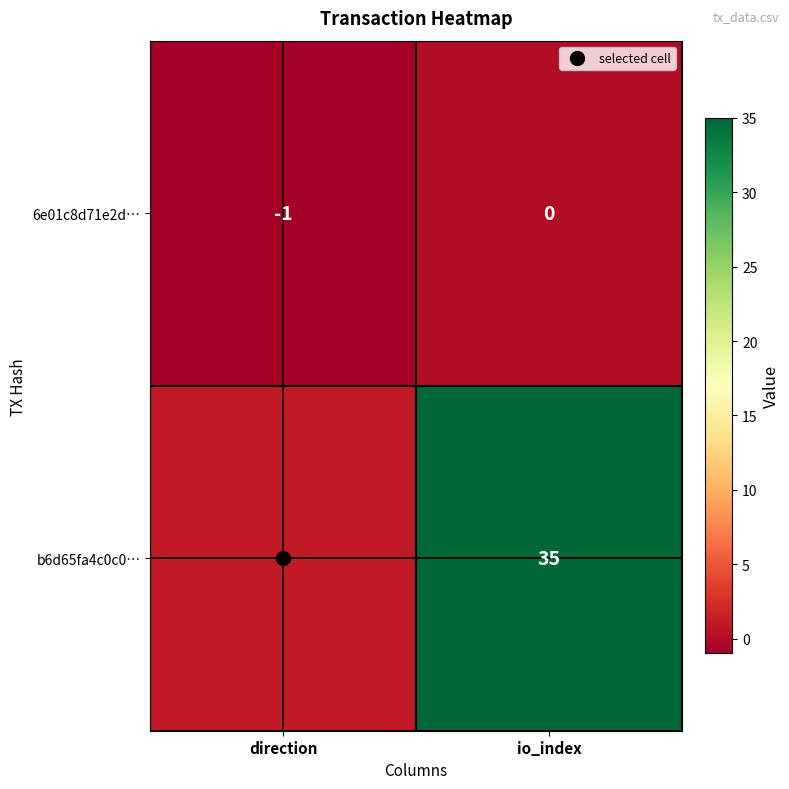

Rank the series by their average value, from lowest to highest.

6e01c8d71e2d…, b6d65fa4c0c0…